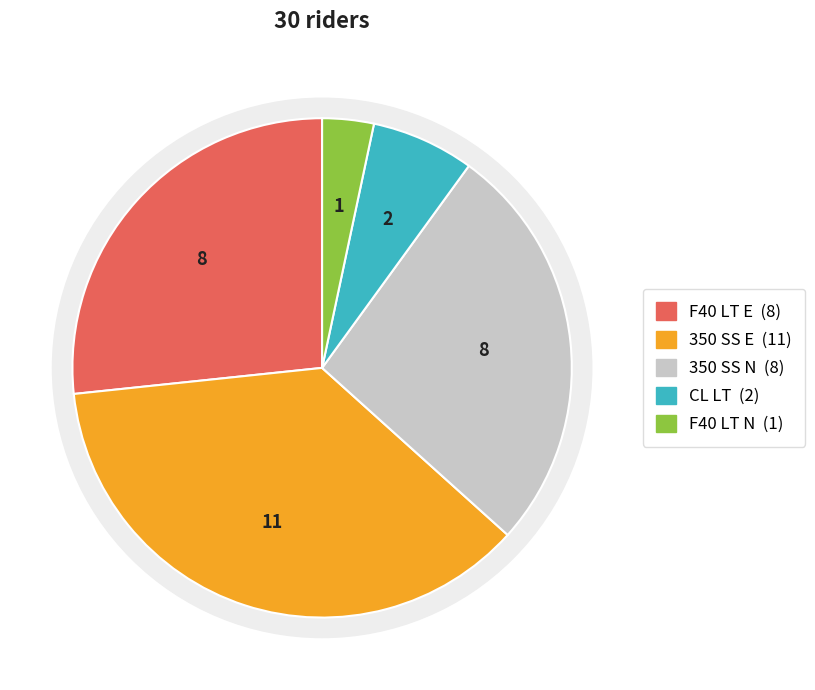

Count the number of slices in the pie.

5